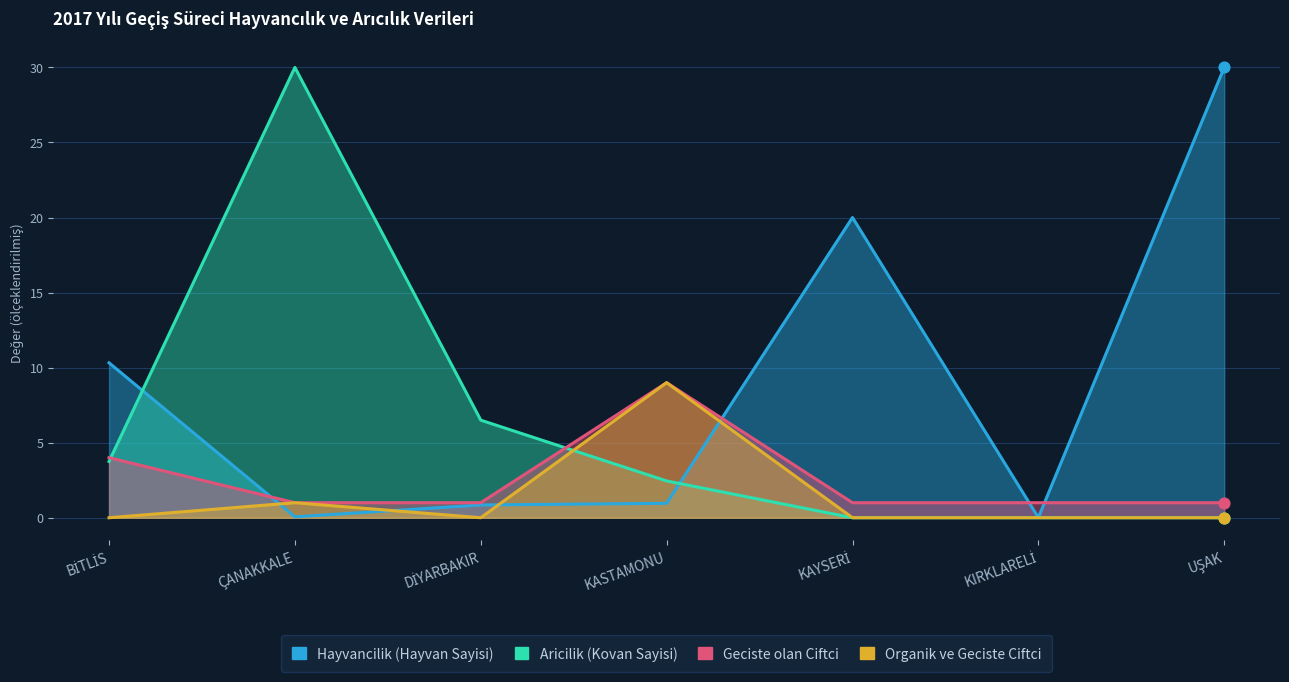

Which series reaches the maximum Y coordinate?

Hayvancilik (Hayvan Sayisi)